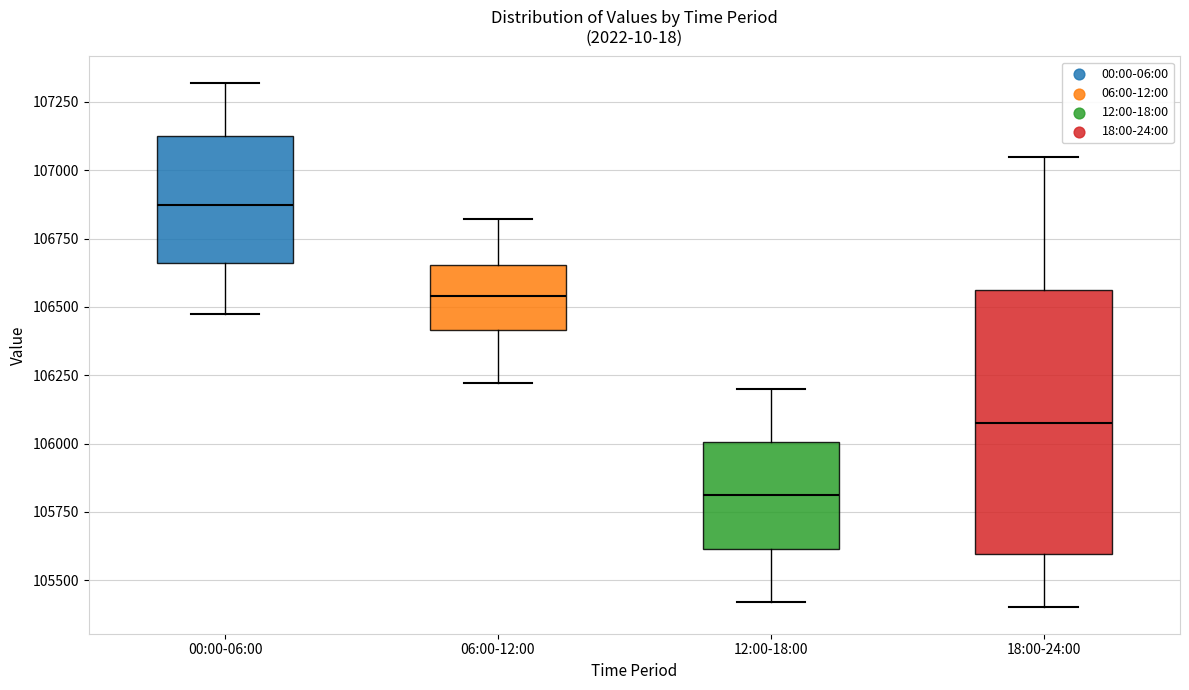

Reading left to right, read every box against the y-axis: the position of its median line, the range the box covers, and the ends of its whiskers. The values are not printed on the chart, so give them approximately, as read against the axis.

00:00-06:00: median 106850, box 106650 to 107150, whiskers 106450 to 107300
06:00-12:00: median 106550, box 106400 to 106650, whiskers 106200 to 106800
12:00-18:00: median 105800, box 105600 to 106000, whiskers 105400 to 106200
18:00-24:00: median 106100, box 105600 to 106550, whiskers 105400 to 107050